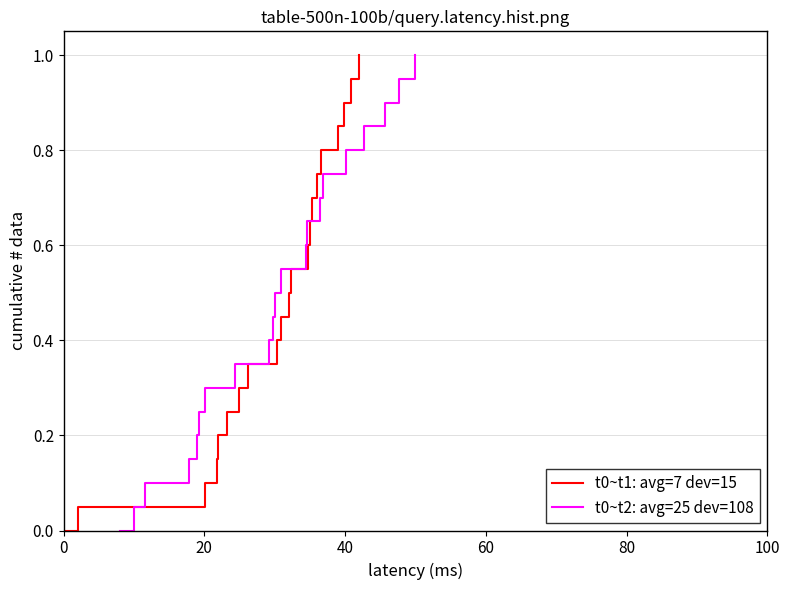

How many lines are shown in the chart?

2